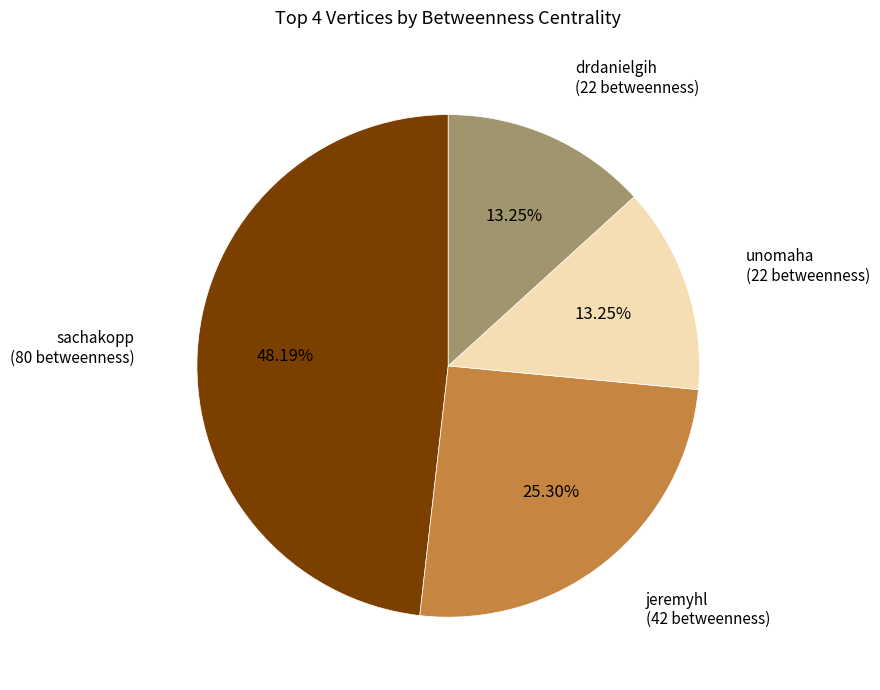

Between jeremyhl and sachakopp, which is larger?

sachakopp